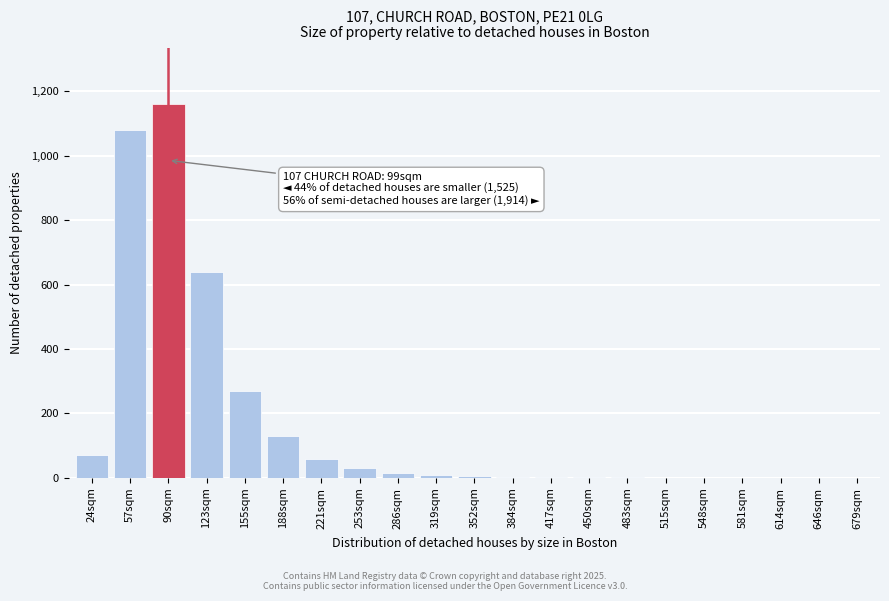

What is the change in value from 188sqm to 614sqm?

-130